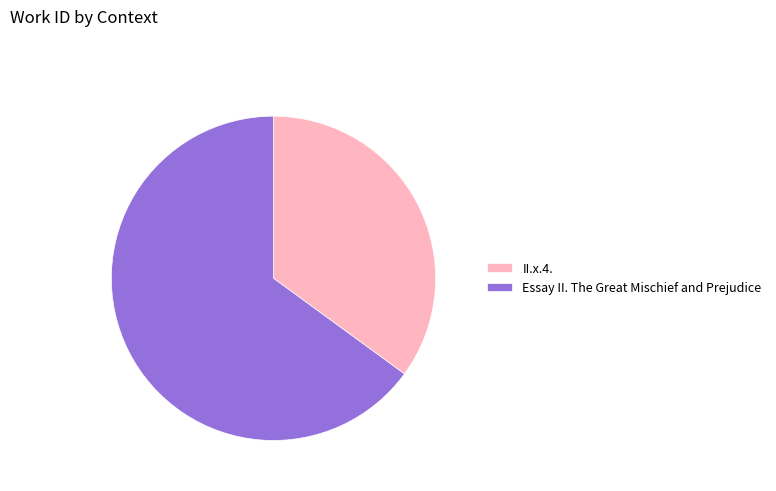

Rank the categories by value from highest to lowest.

Essay II. The Great Mischief and Prejudice, II.x.4.